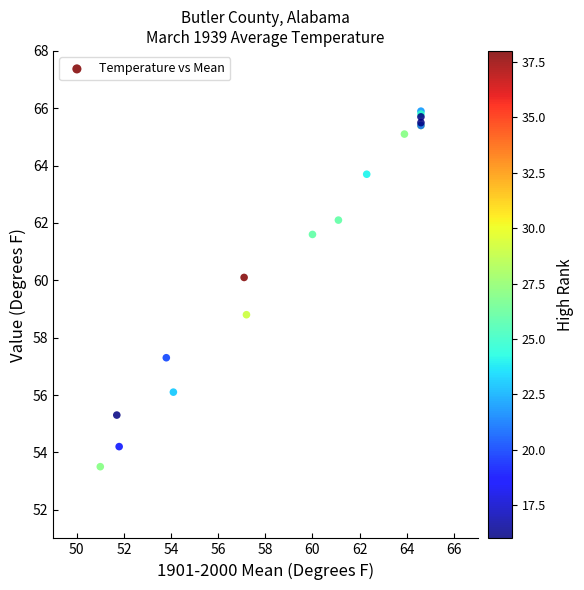

What Y value in the scatter plot is closest to 59?

58.8